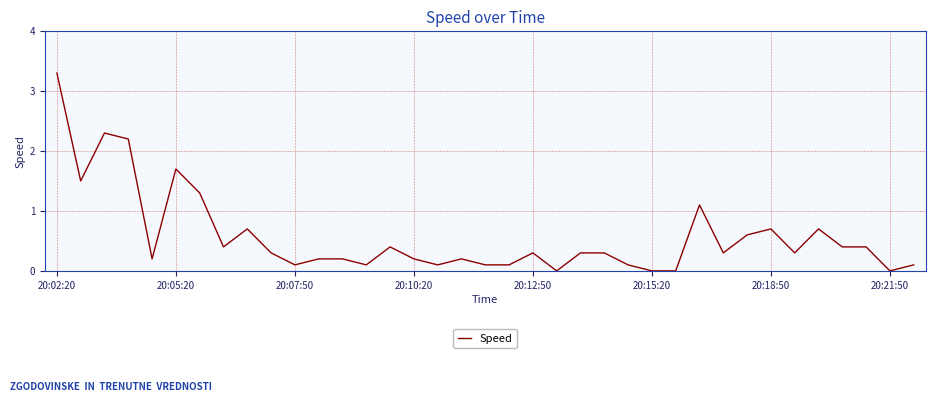

What is the difference between the maximum and minimum values?

3.3